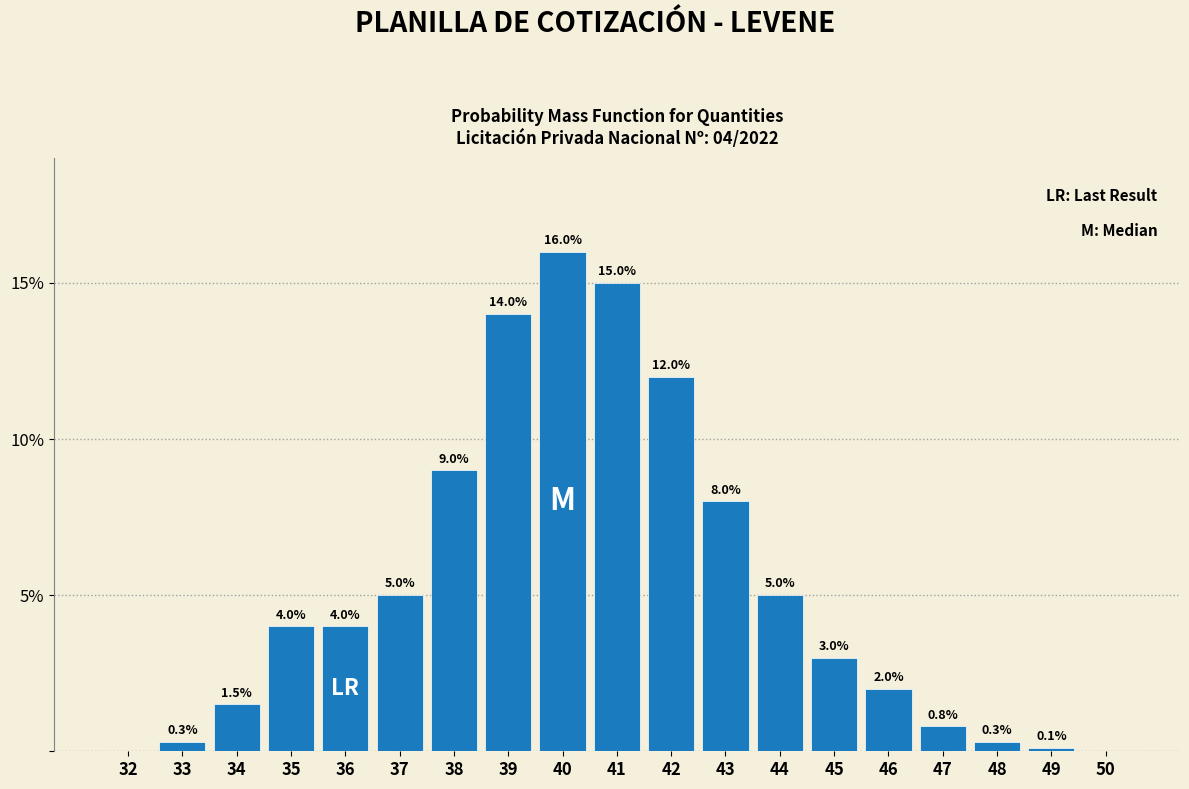

Reading right to left, what are all the values shown in this chart?

50=0.0	49=0.1	48=0.3	47=0.8	46=2.0	45=3.0	44=5.0	43=8.0	42=12.0	41=15.0	40=16.0	39=14.0	38=9.0	37=5.0	36=4.0	35=4.0	34=1.5	33=0.3	32=0.0